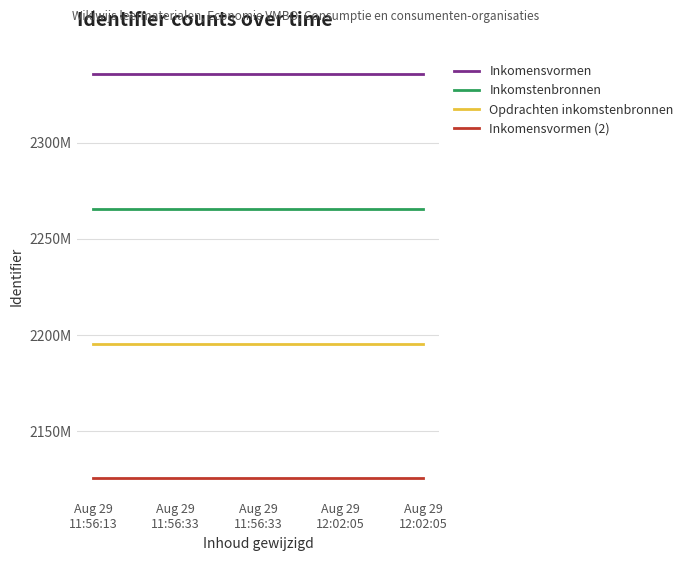

What is the sum of all Inkomensvormen (2) values?

10627398.6